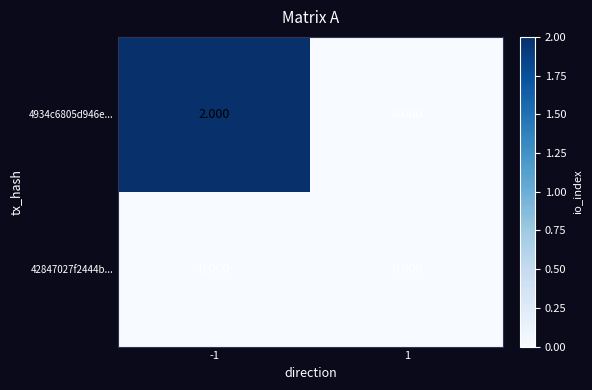

Is the value of 42847027f2444b... at 1 greater than the value of 4934c6805d946e... at -1?

No